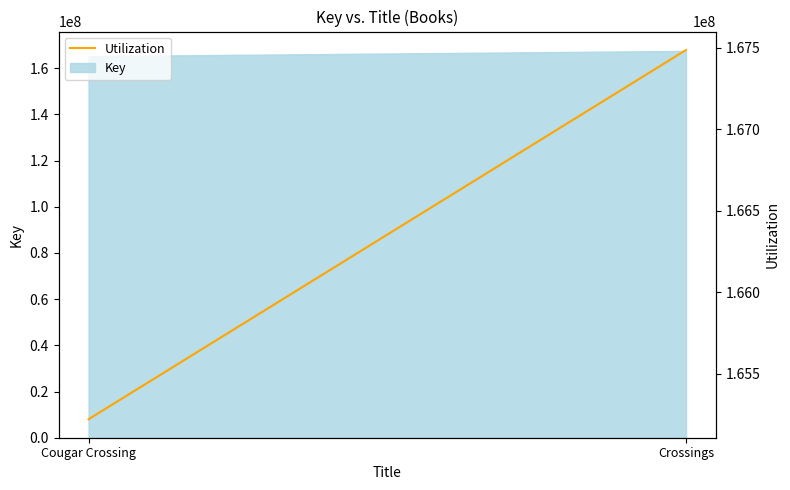

What is the approximate value at Crossings, to the nearest 10?

167486480